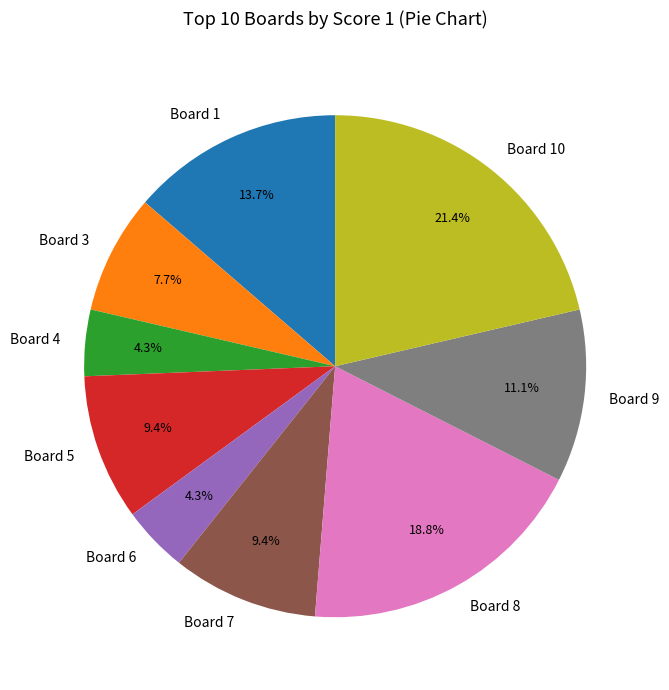

True or false: Board 9 accounts for 11% of the total.

True